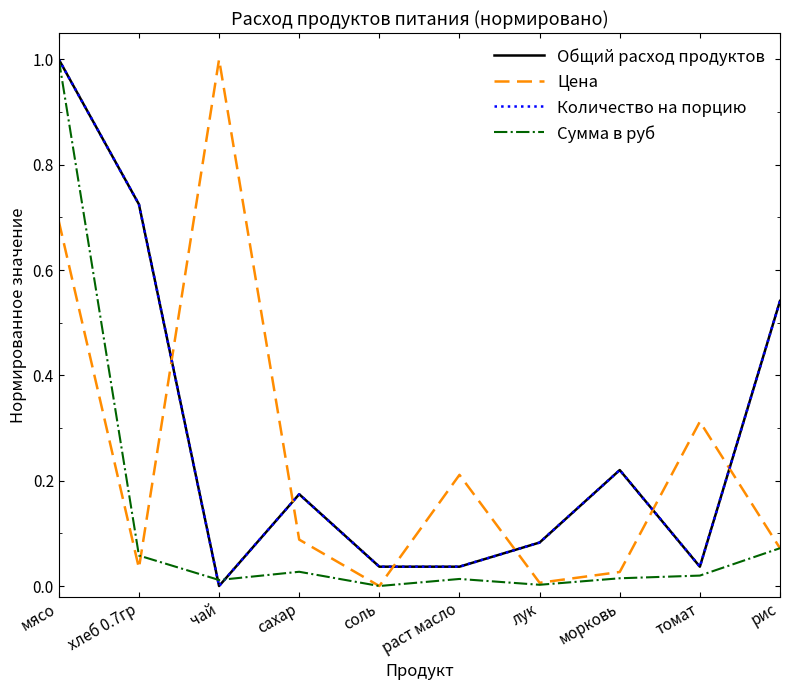

What is the difference between the highest and lowest values at мясо?

0.3